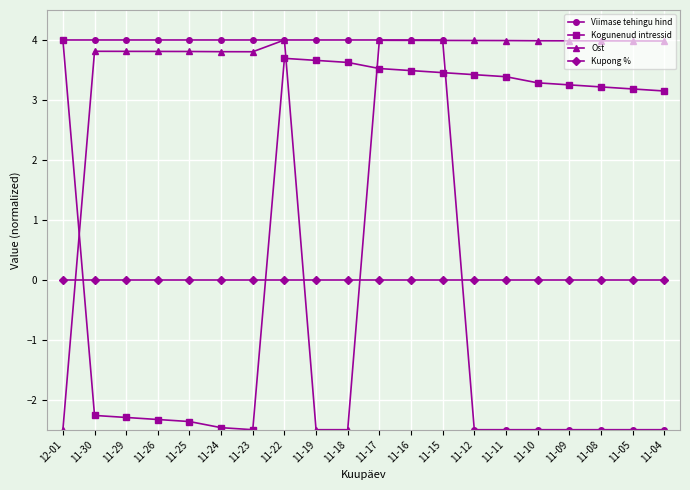

Where does the Ost series first go above 3?

11-30